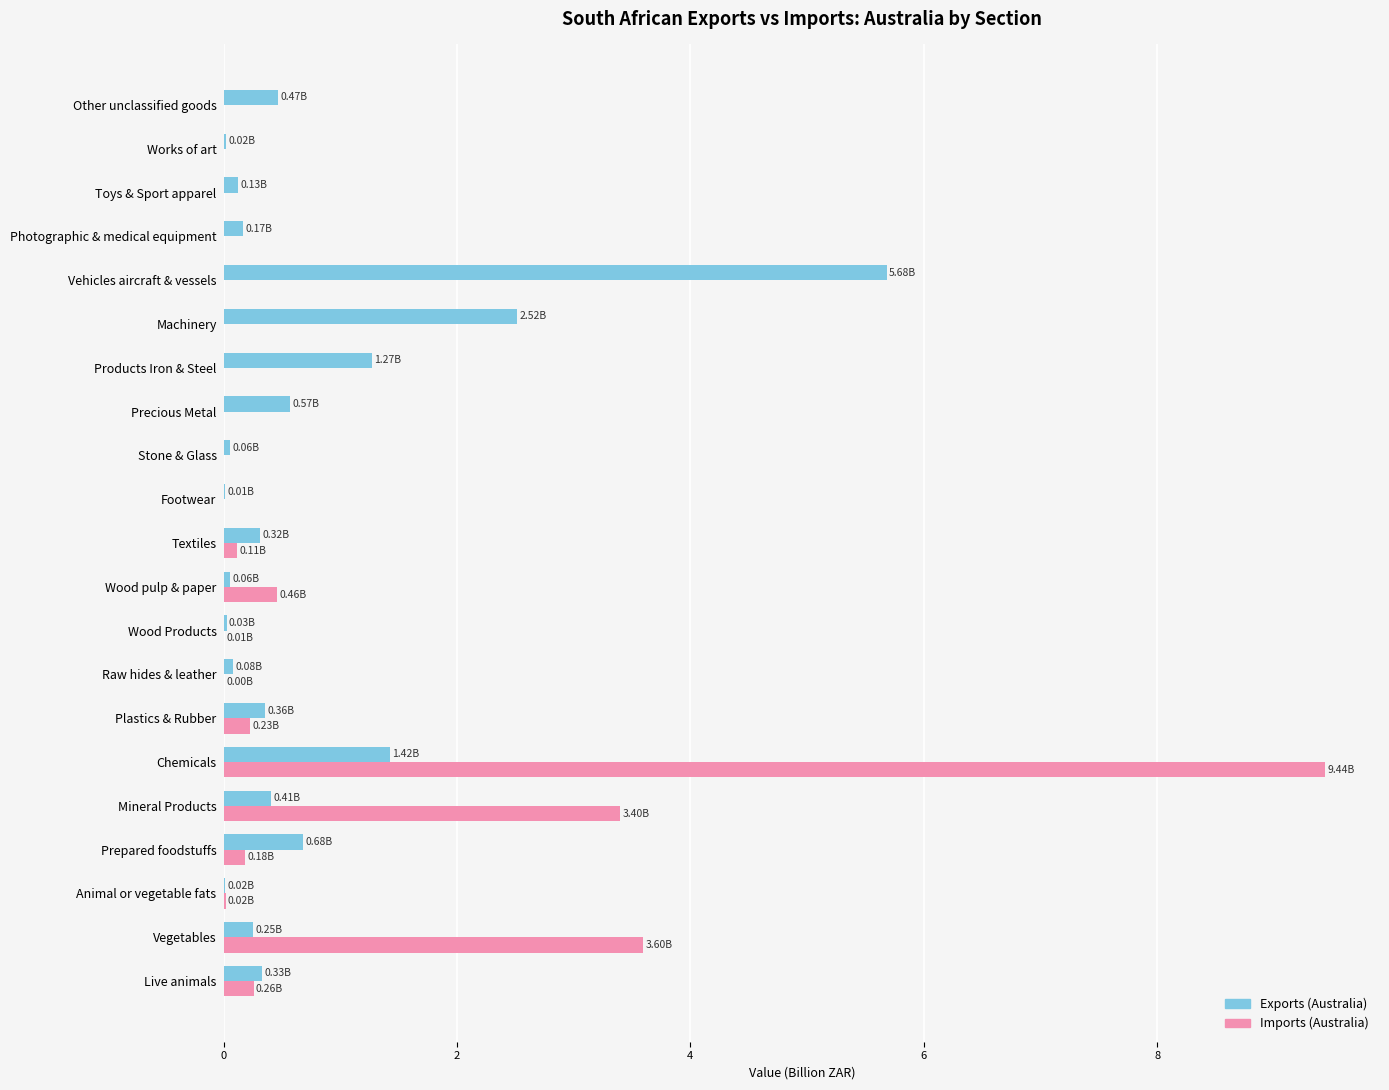

At which label is Imports (Australia) closest to 4?

Vegetables